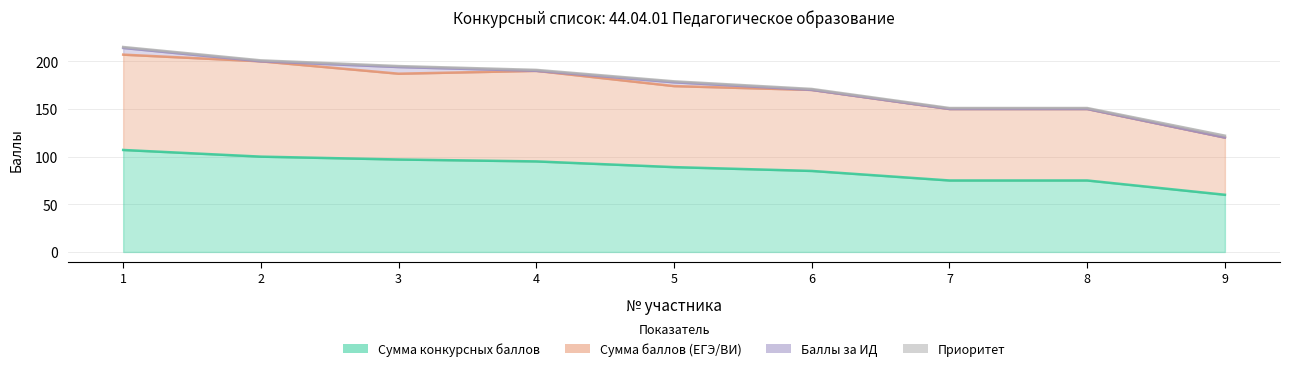

True or false: Сумма баллов (ЕГЭ/ВИ) and Сумма конкурсных баллов intersect in this chart.

False